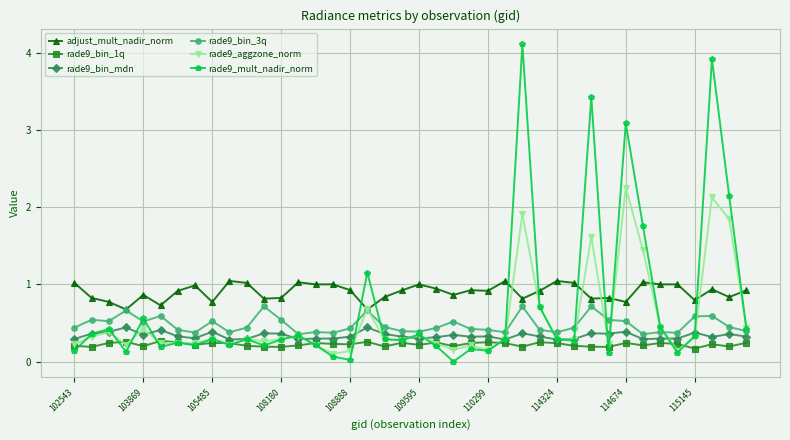

What is the maximum value shown in the chart?

4.1